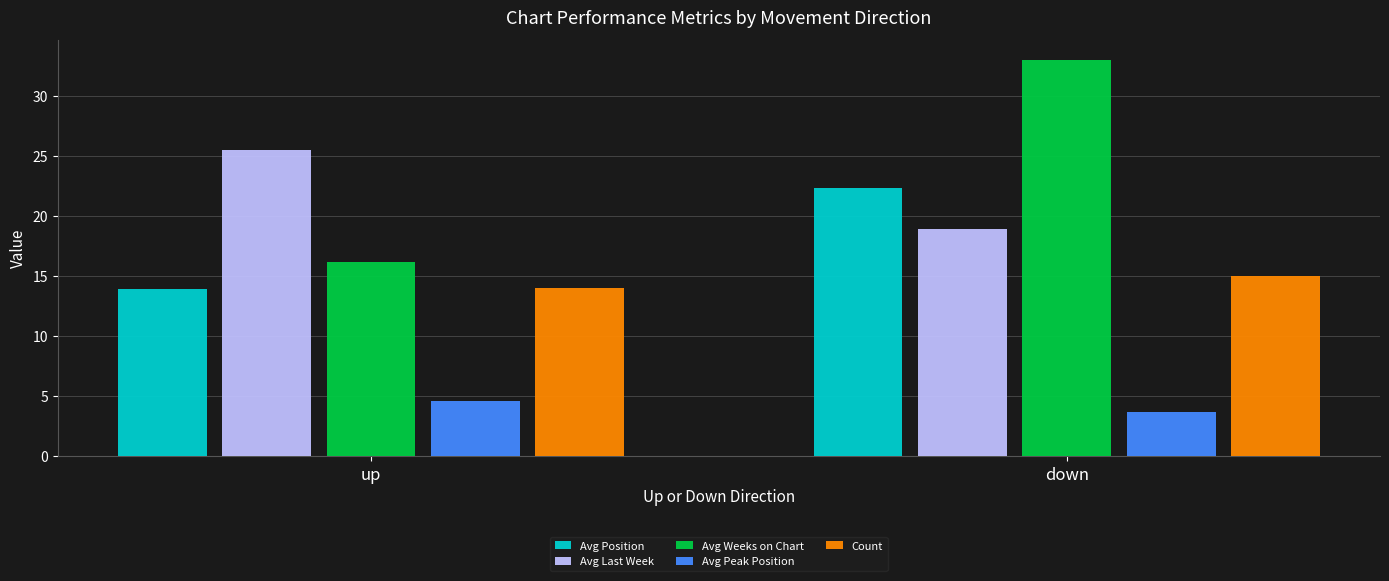

What are all the series names shown in the legend?

Avg Position, Avg Last Week, Avg Weeks on Chart, Avg Peak Position, Count